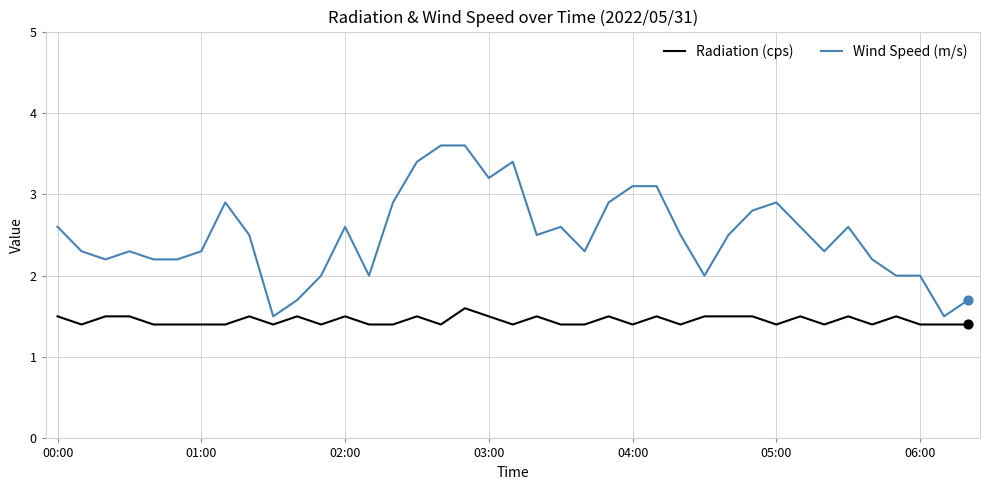

What are all the series names shown in the legend?

Radiation (cps), Wind Speed (m/s)